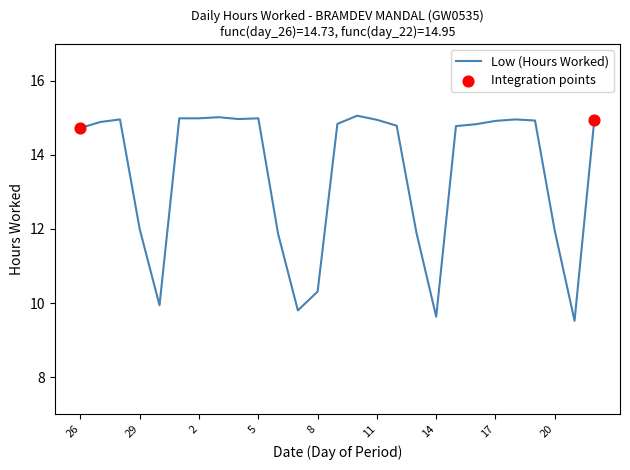

What is the minimum value shown in the chart?

9.5